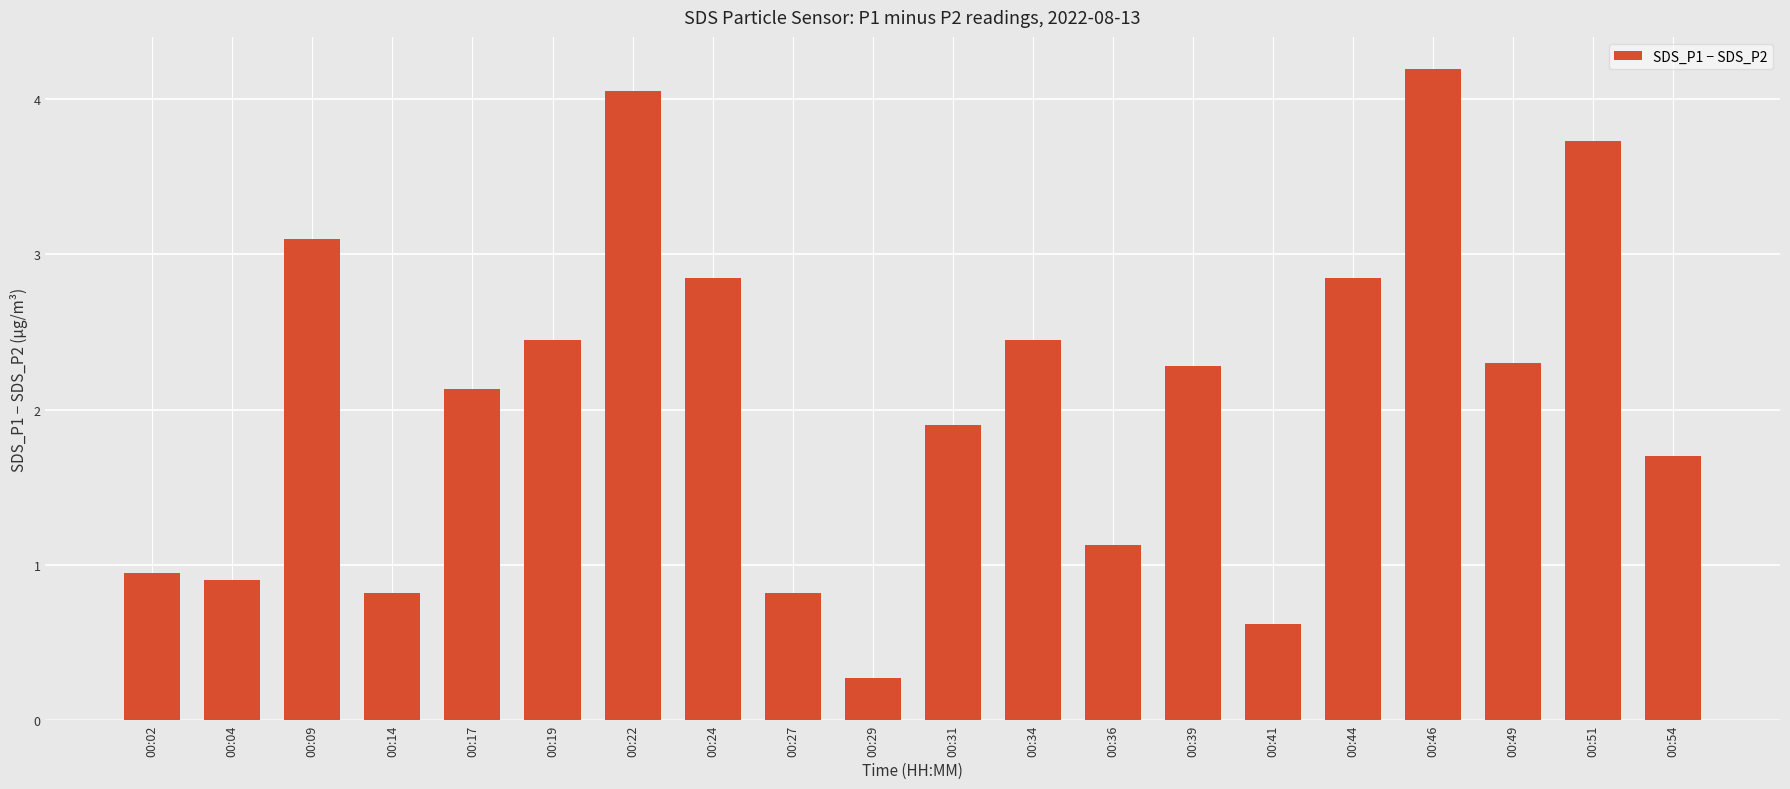

What is the value of the 17th bar from the left?

4.2